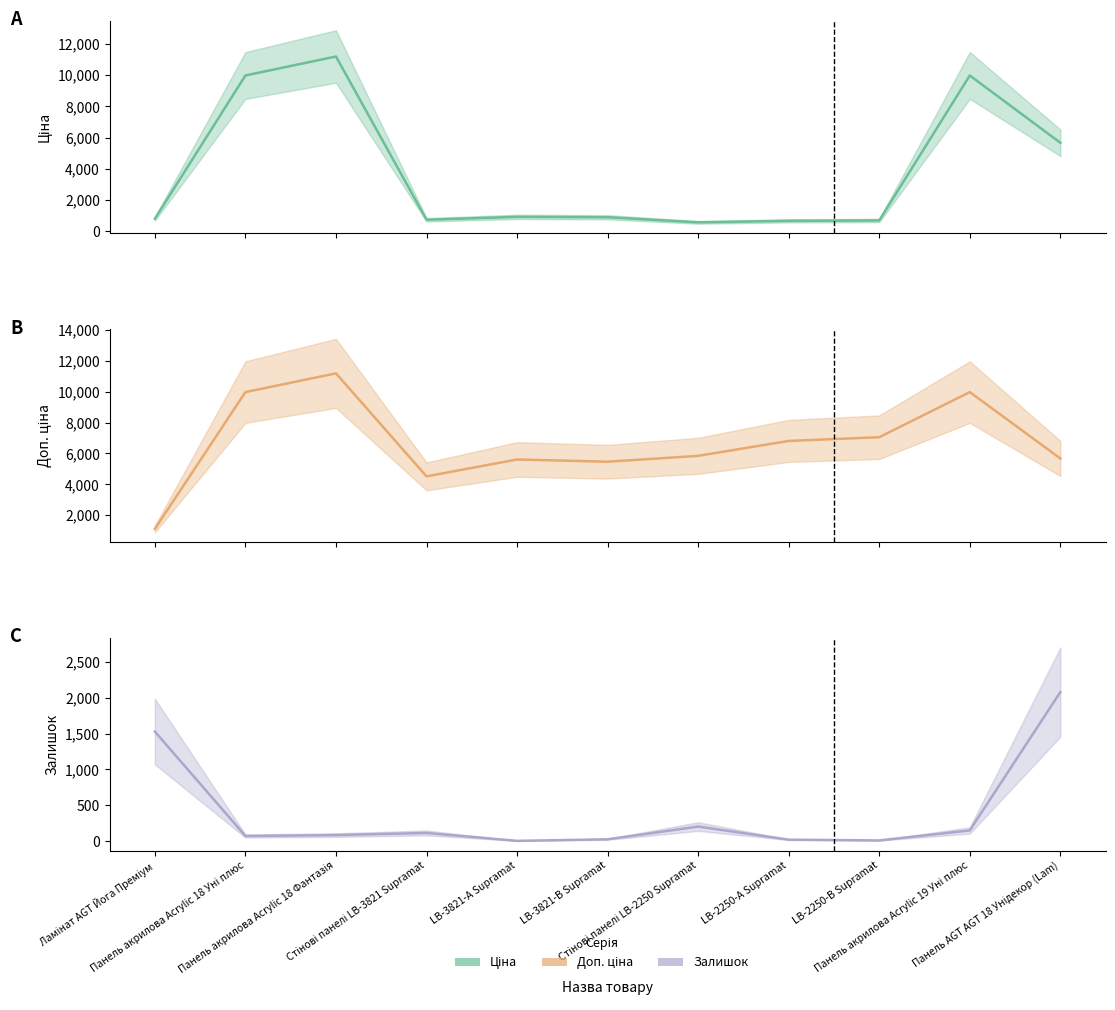

At which category is the sum across all series the highest?

Панель акрилова Acrylic 18 Фантазія